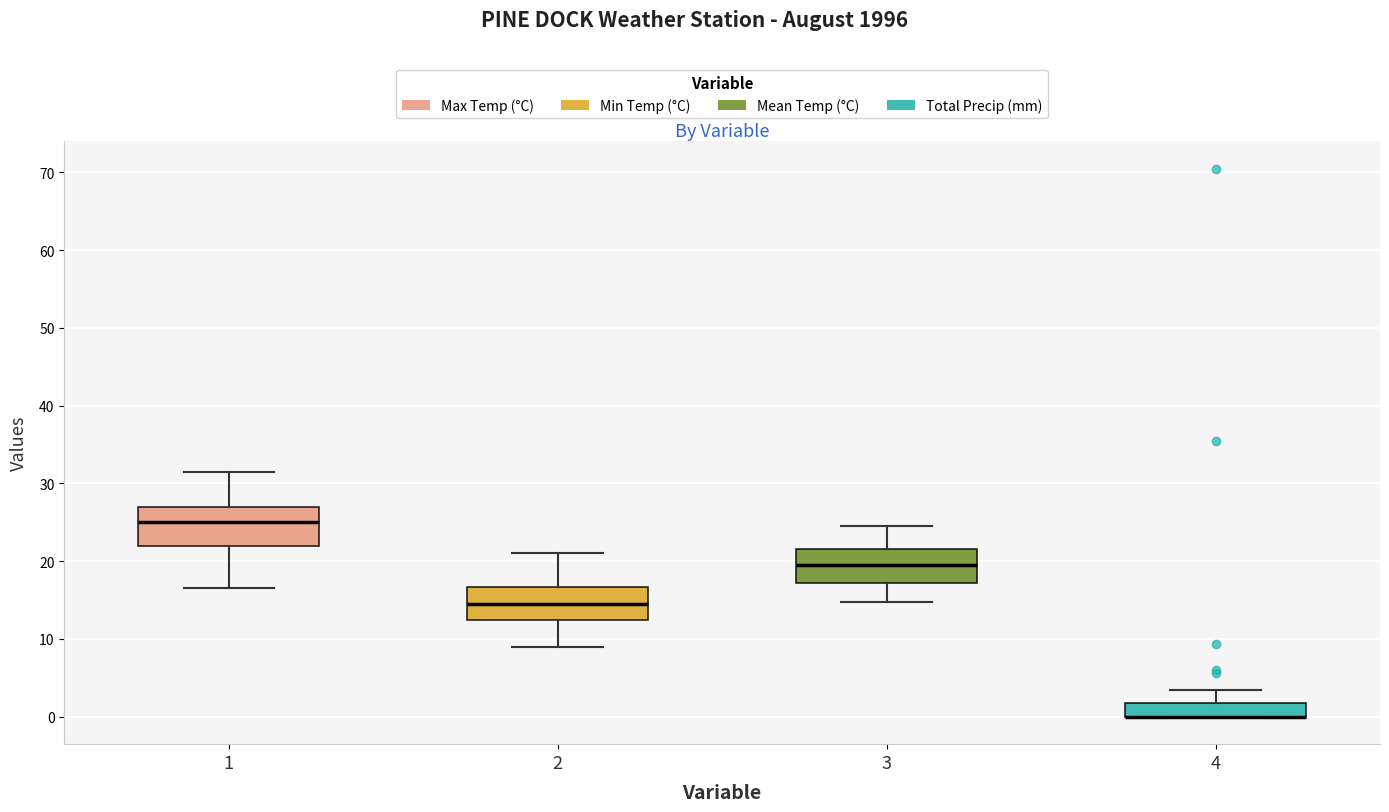

Reading left to right, read every box against the y-axis: the position of its median line, the range the box covers, and the ends of its whiskers. The values are not printed on the chart, so give them approximately, as read against the axis.

1: median 25, box 22 to 27, whiskers 17 to 32
2: median 15, box 13 to 17, whiskers 9 to 21
3: median 20, box 17 to 22, whiskers 15 to 25
4: median 0 (drawn on the box's lower edge), box 0 to 2, whiskers 0 to 3